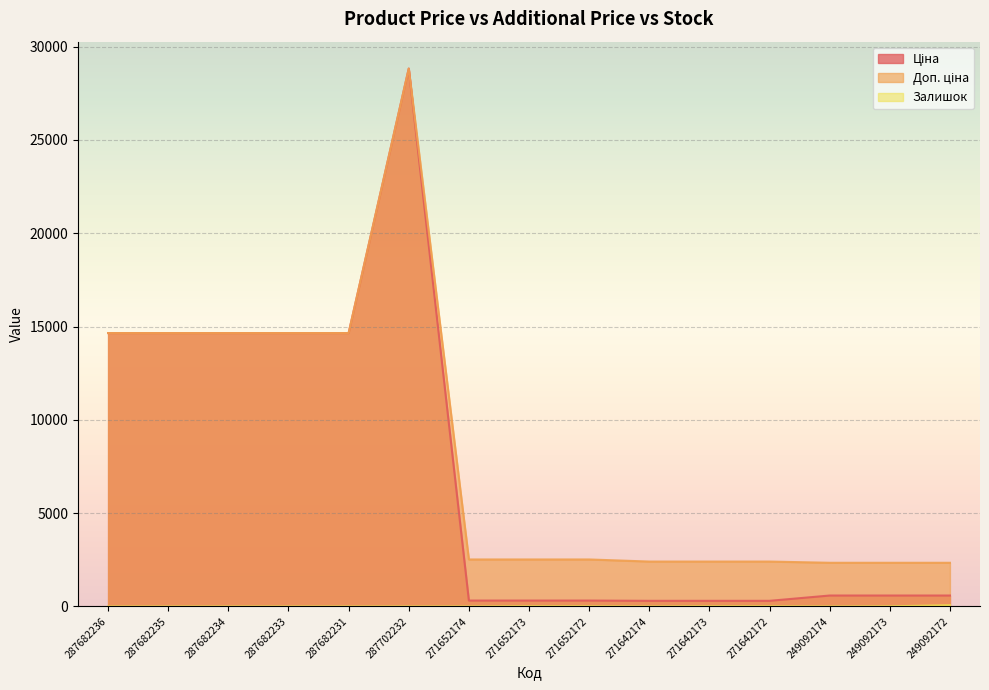

Reading left to right, what are all the values shown in this chart?

Ціна: 287682236=14649.6	287682235=14649.6	287682234=14649.6	287682233=14649.6	287682231=14649.6	287702232=28821.8	271652174=314.7	271652173=314.7	271652172=314.7	271642174=300.6	271642173=300.6	271642172=300.6	249092174=584.9	249092173=584.9	249092172=584.9
Доп. ціна: 287682236=14649.6	287682235=14649.6	287682234=14649.6	287682233=14649.6	287682231=14649.6	287702232=28821.8	271652174=2517.5	271652173=2517.5	271652172=2517.5	271642174=2405.2	271642173=2405.2	271642172=2405.2	249092174=2339.7	249092173=2339.7	249092172=2339.7
Залишок: 287682236=0.0	287682235=0.0	287682234=1.0	287682233=1.0	287682231=1.0	287702232=1.0	271652174=0.0	271652173=12.0	271652172=9.0	271642174=0.0	271642173=9.0	271642172=9.0	249092174=0.0	249092173=8.0	249092172=62.0